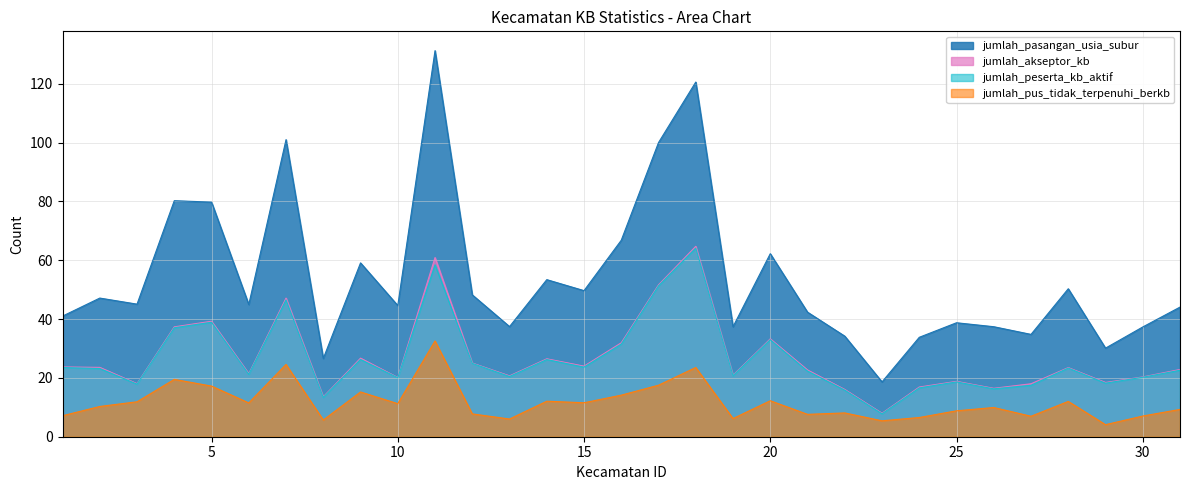

How many lines are shown in the chart?

4